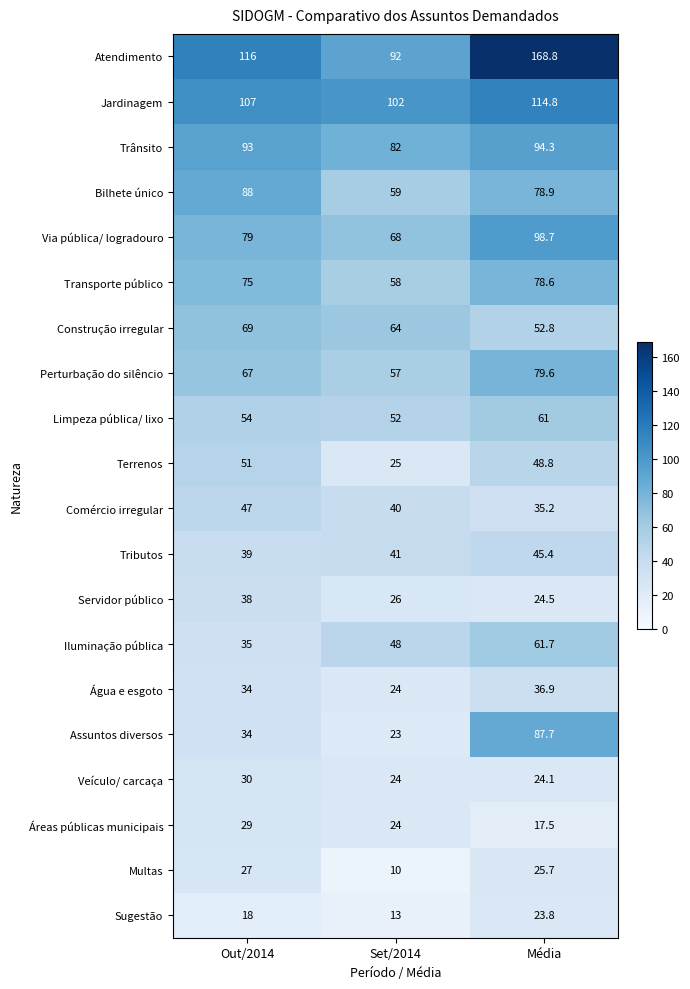

What is the sum of the Iluminação pública values at Out/2014 and Média?

96.7